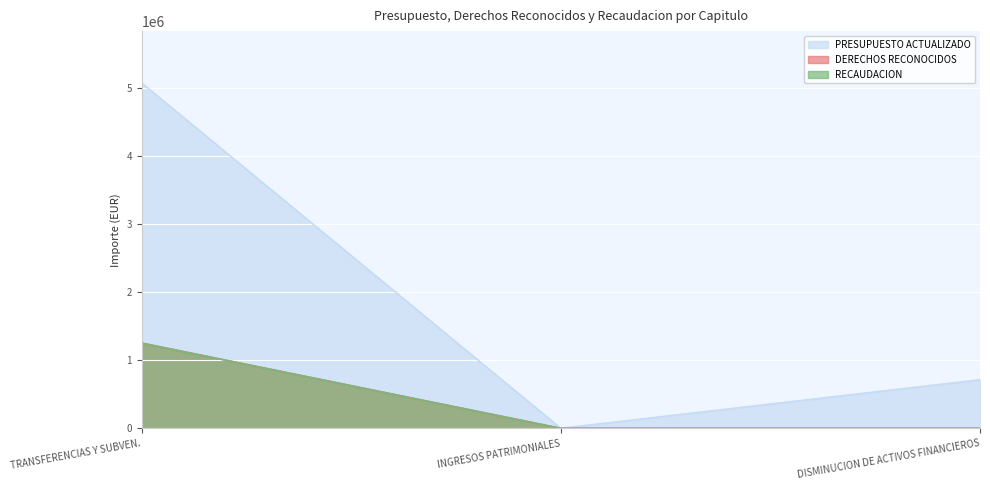

At how many categories does at least one series exceed 1215828?

1